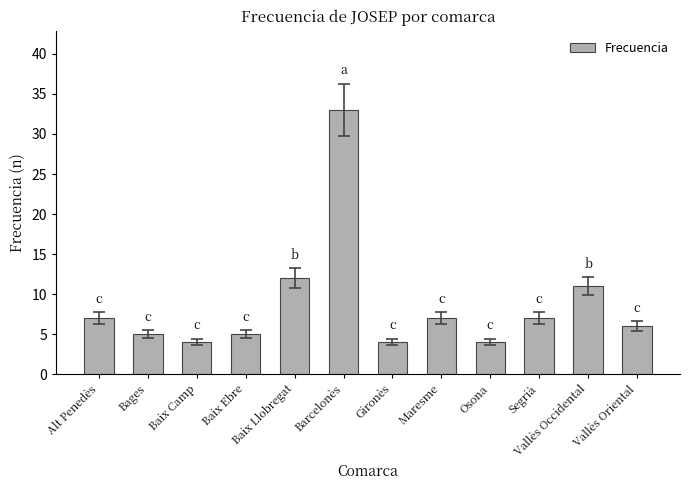

How many data points are less than 7?

6